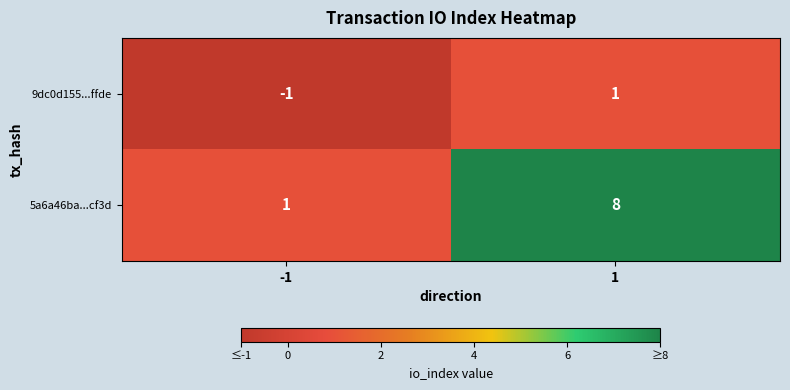

Reading left to right, transcribe all the data shown in this chart.

9dc0d155...ffde: -1	1
5a6a46ba...cf3d: 1	8